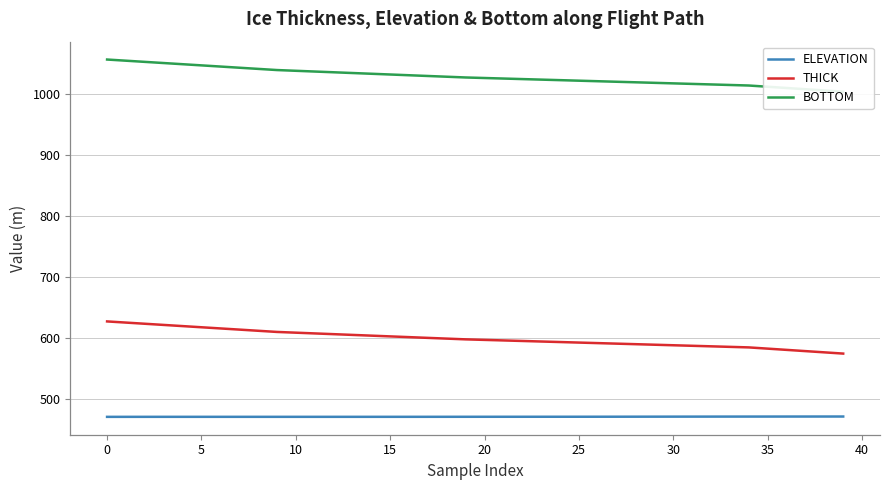

What is the average value of the ELEVATION series?

471.5